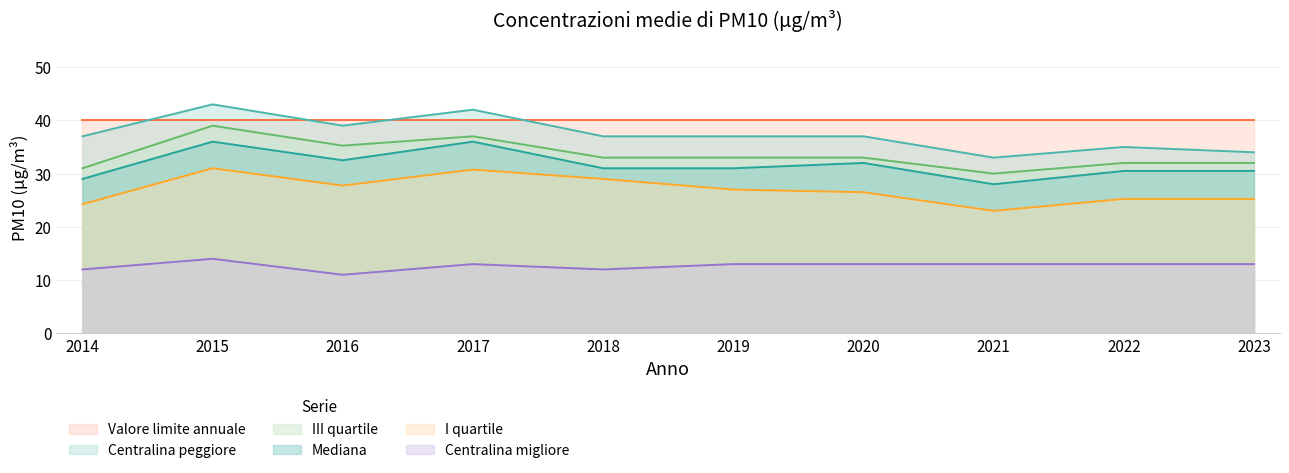

What is the minimum value shown in the chart?

11.0